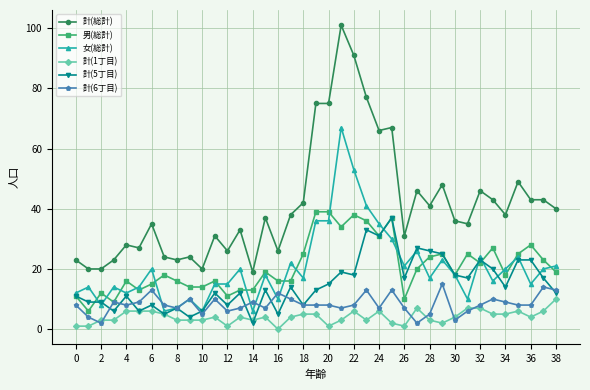

Which series has the largest range (max minus min)?

計(総計)